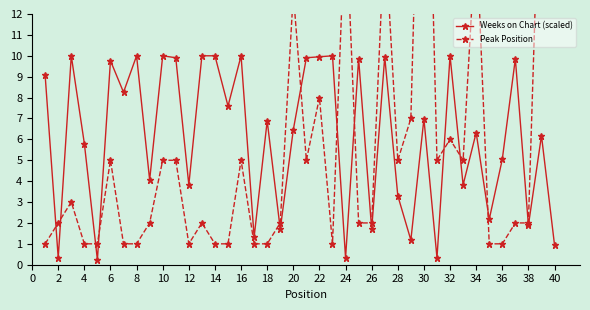

At which label is Weeks on Chart (scaled) closest to 5?

36